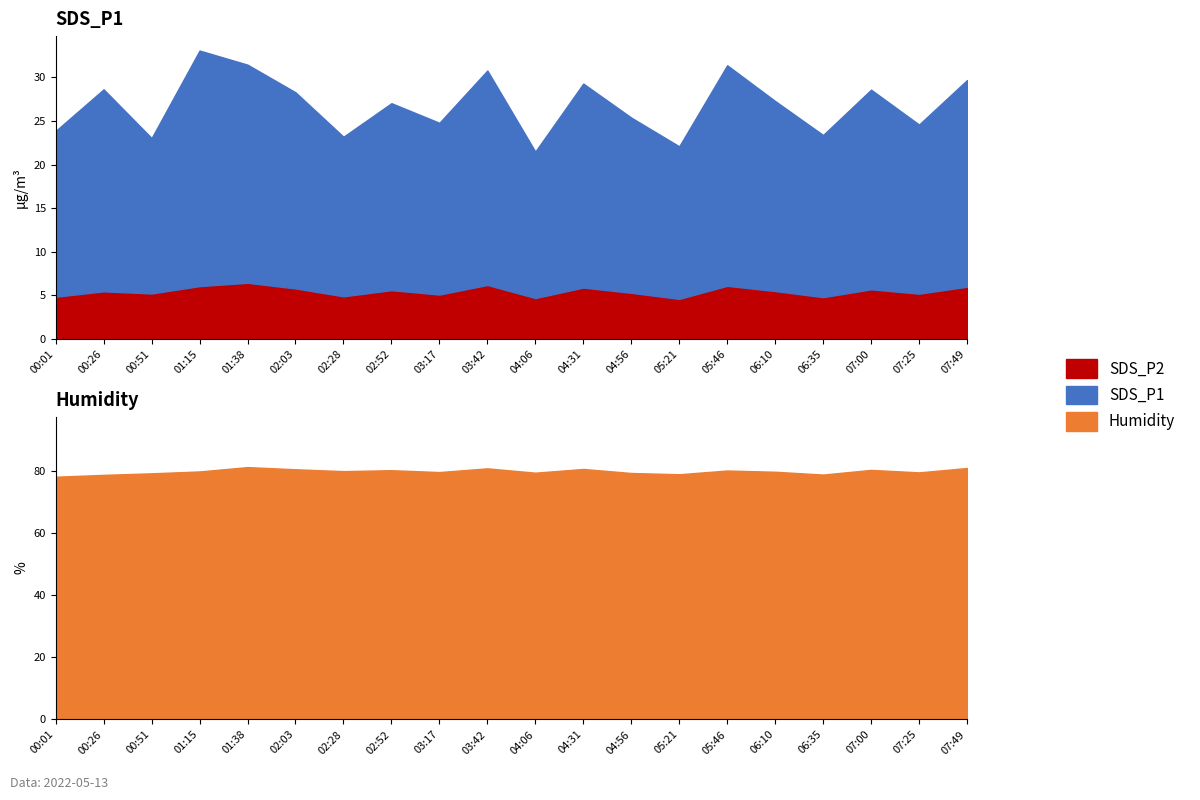

What is the label of the 12th point from the left?

04:31